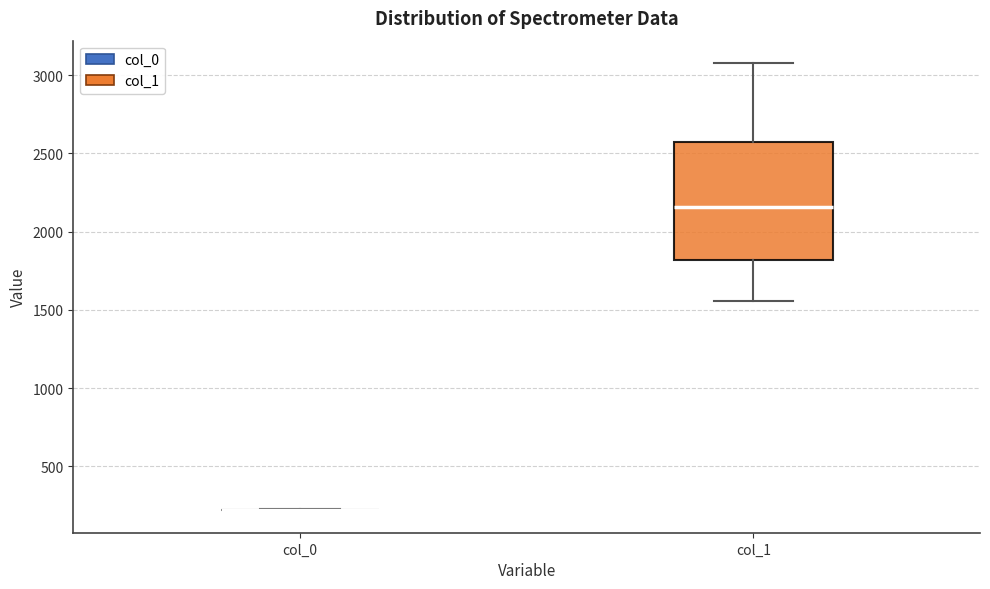

Comparing the boxes themselves (not the whiskers), which one is the tallest?

col_1